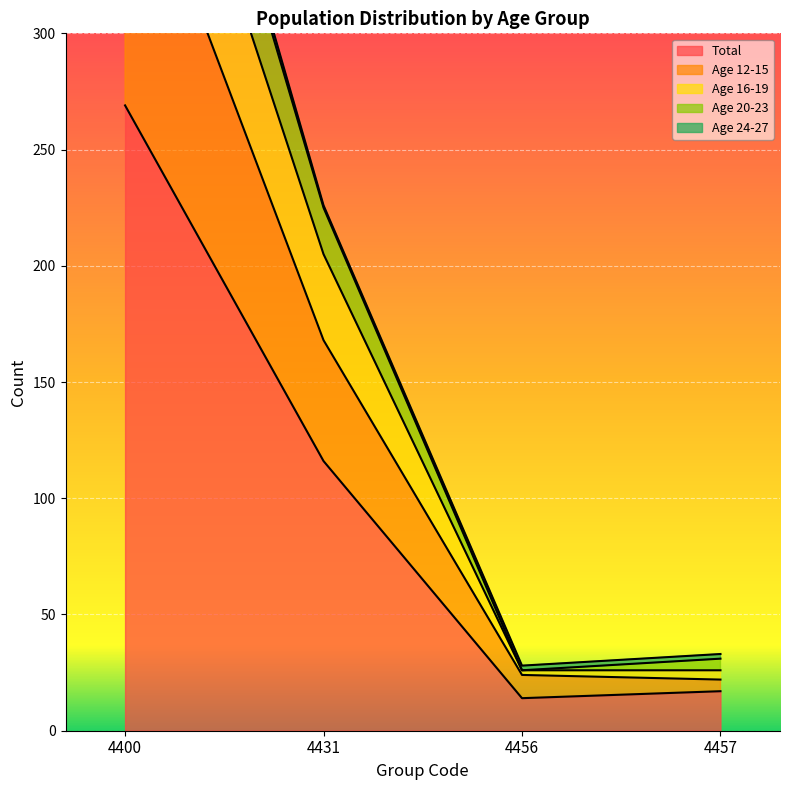

At which category does the chart reach its peak across all series?

4400